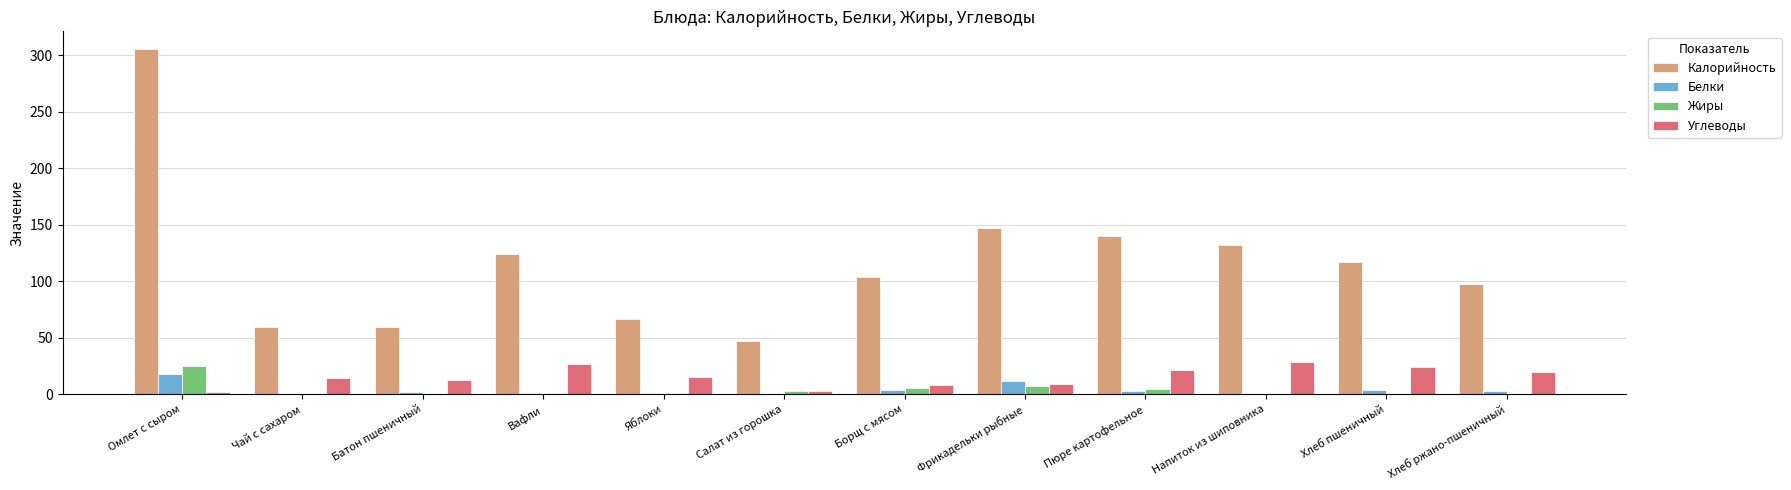

The Калорийность series shows 162.6 at Хлеб пшеничный. True or false?

False